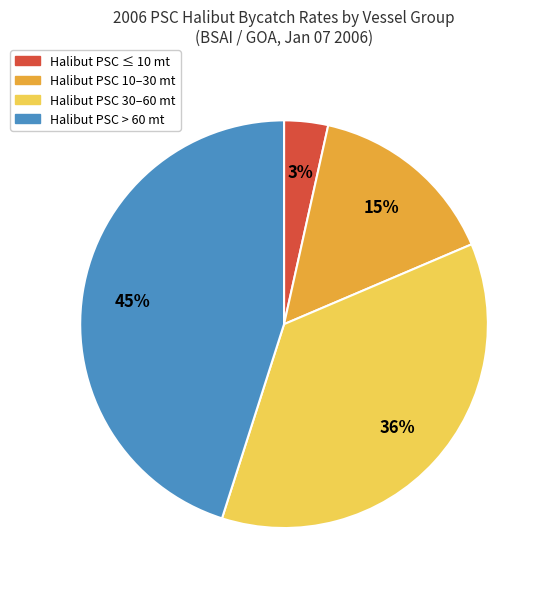

Is there any slice that represents more than half of the pie?

No